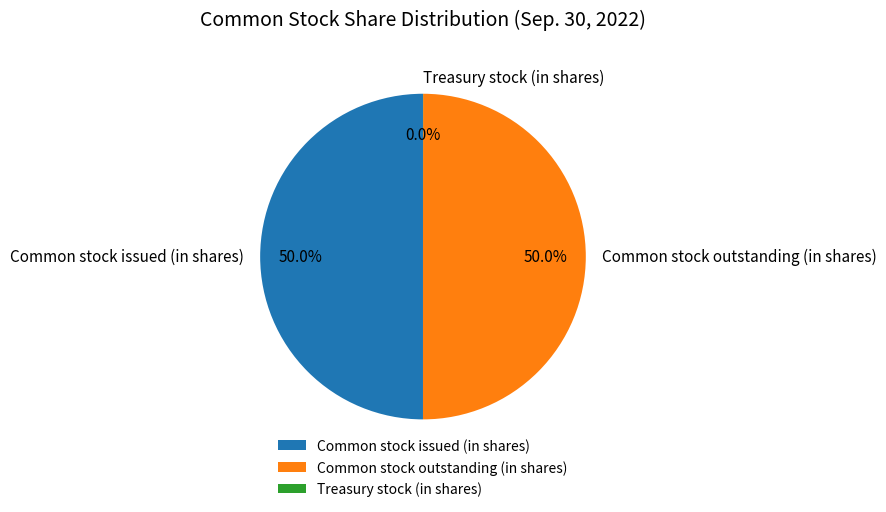

Combined, what portion of the pie is Common stock issued (in shares) and Common stock outstanding (in shares)?

100.0%